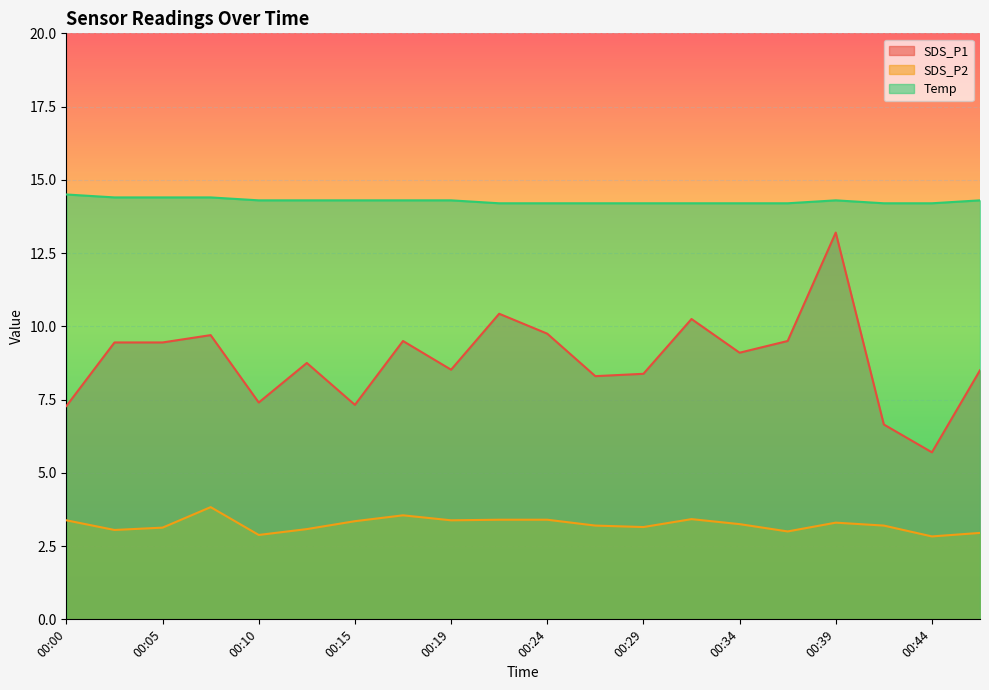

Reading left to right, list all the values displayed in this chart.

SDS_P1: 00:00=7.3	00:02=9.4	00:05=9.4	00:07=9.7	00:10=7.4	00:12=8.8	00:15=7.3	00:17=9.5	00:19=8.5	00:22=10.4	00:24=9.8	00:27=8.3	00:29=8.4	00:31=10.2	00:34=9.1	00:36=9.5	00:39=13.2	00:41=6.7	00:44=5.7	00:47=8.5
SDS_P2: 00:00=3.4	00:02=3.0	00:05=3.1	00:07=3.8	00:10=2.9	00:12=3.1	00:15=3.4	00:17=3.5	00:19=3.4	00:22=3.4	00:24=3.4	00:27=3.2	00:29=3.1	00:31=3.4	00:34=3.2	00:36=3.0	00:39=3.3	00:41=3.2	00:44=2.8	00:47=3.0
Temp: 00:00=14.5	00:02=14.4	00:05=14.4	00:07=14.4	00:10=14.3	00:12=14.3	00:15=14.3	00:17=14.3	00:19=14.3	00:22=14.2	00:24=14.2	00:27=14.2	00:29=14.2	00:31=14.2	00:34=14.2	00:36=14.2	00:39=14.3	00:41=14.2	00:44=14.2	00:47=14.3